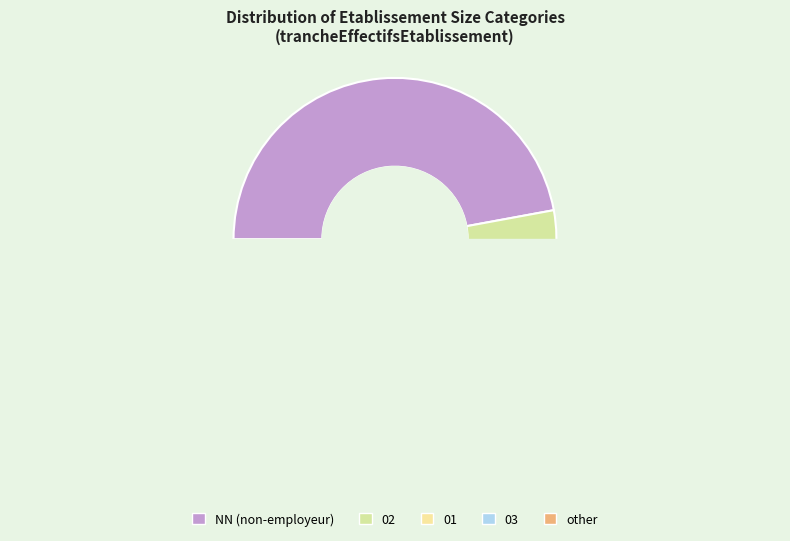

What is the total percentage of other and 03?

7.4%